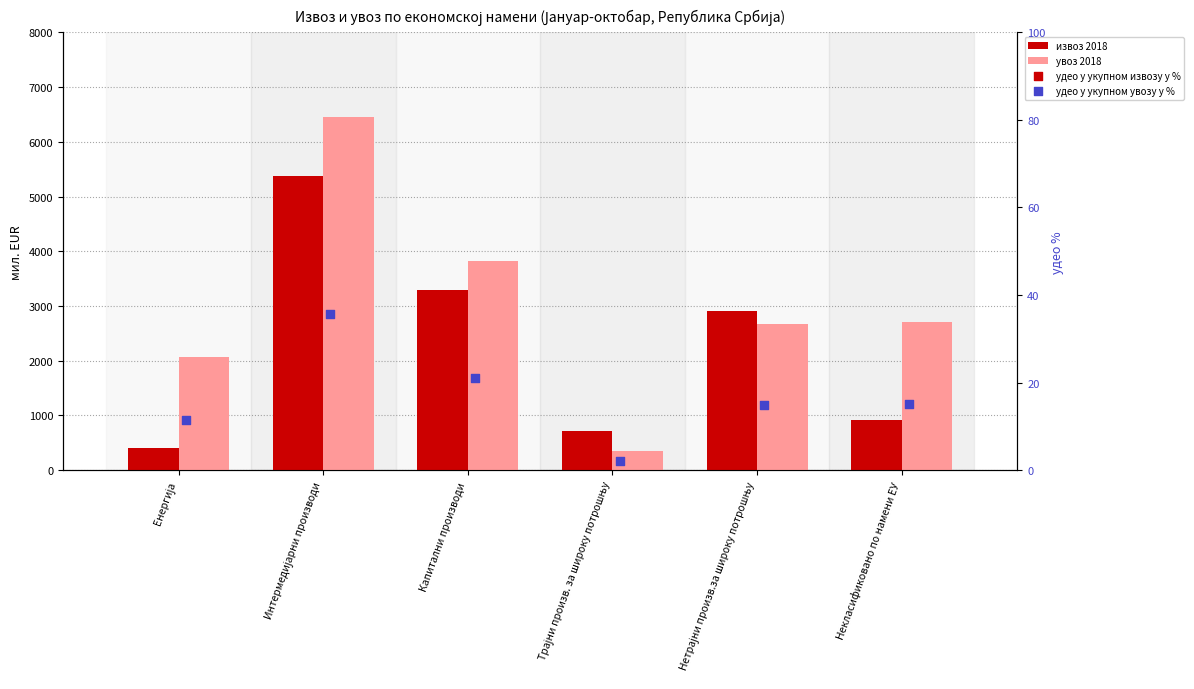

Which series contains the highest Y value?

увоз 2018